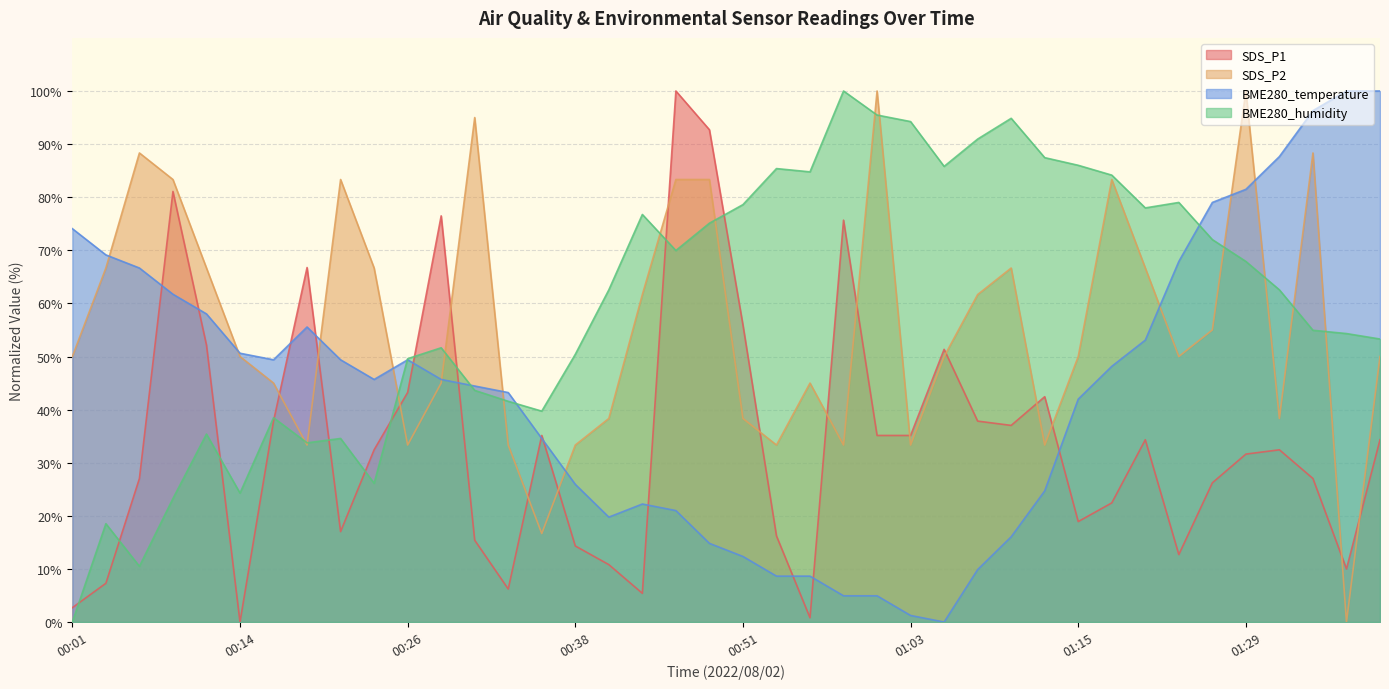

Which series has the largest total across all categories?

BME280_humidity